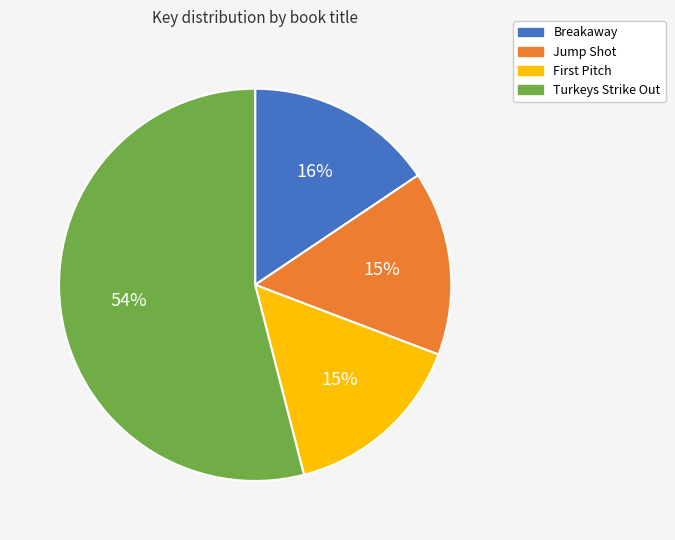

What is the largest slice in the pie chart?

Turkeys Strike Out